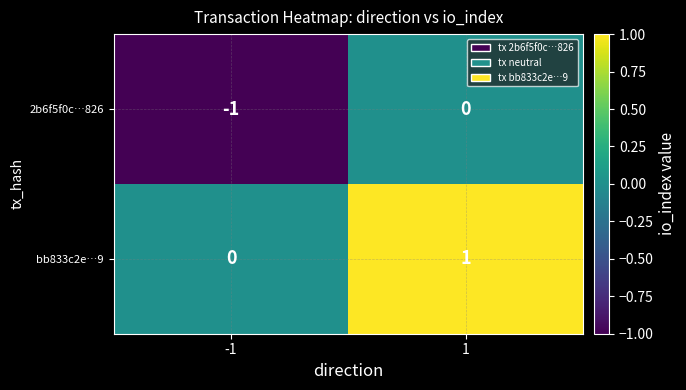

Reading left to right, transcribe all the data shown in this chart.

2b6f5f0c…826: -1	0
bb833c2e…9: 0	1